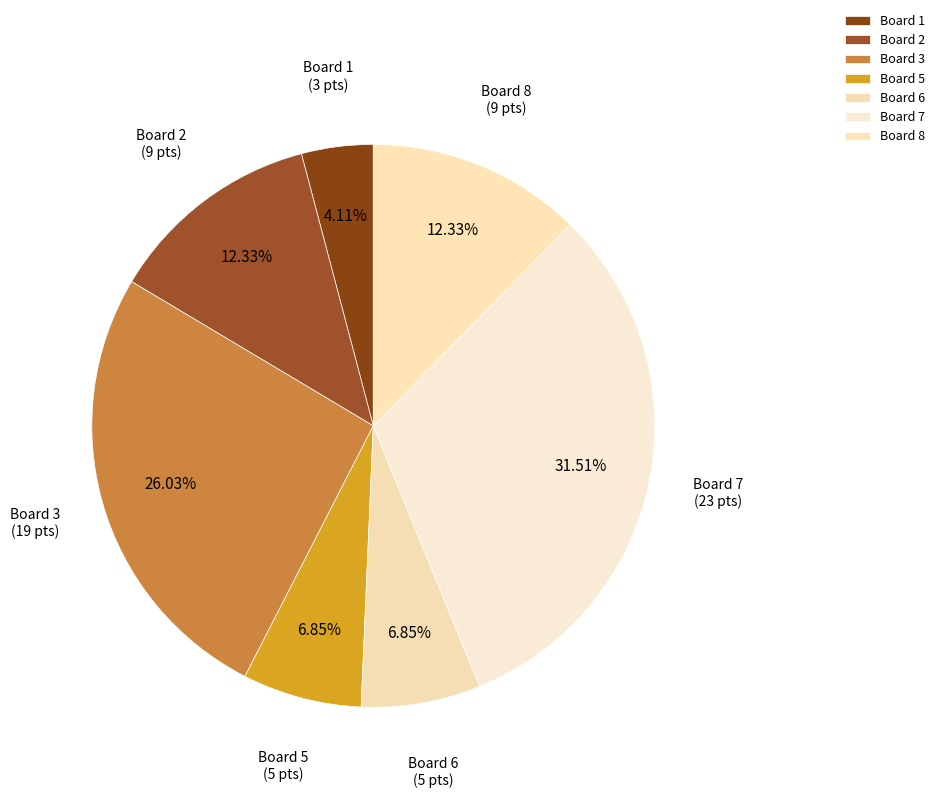

Between Board 6 and Board 7, which is larger?

Board 7